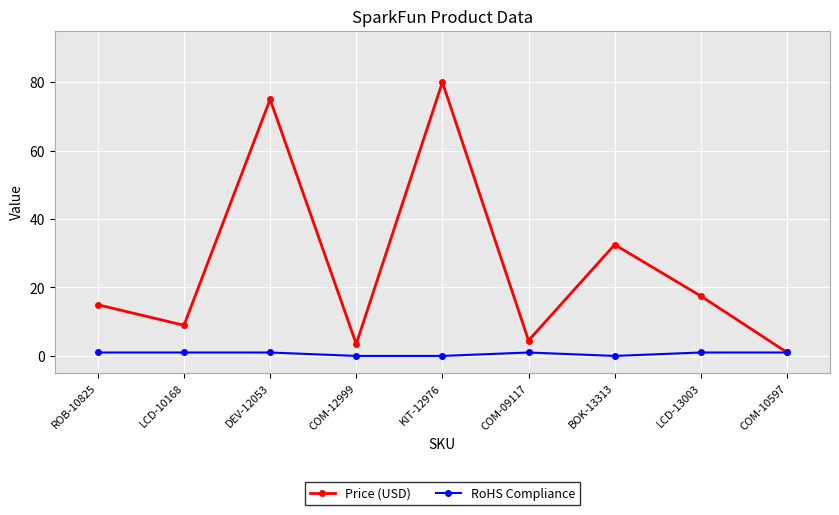

True or false: Price (USD) has a value of 75.0 at DEV-12053.

True